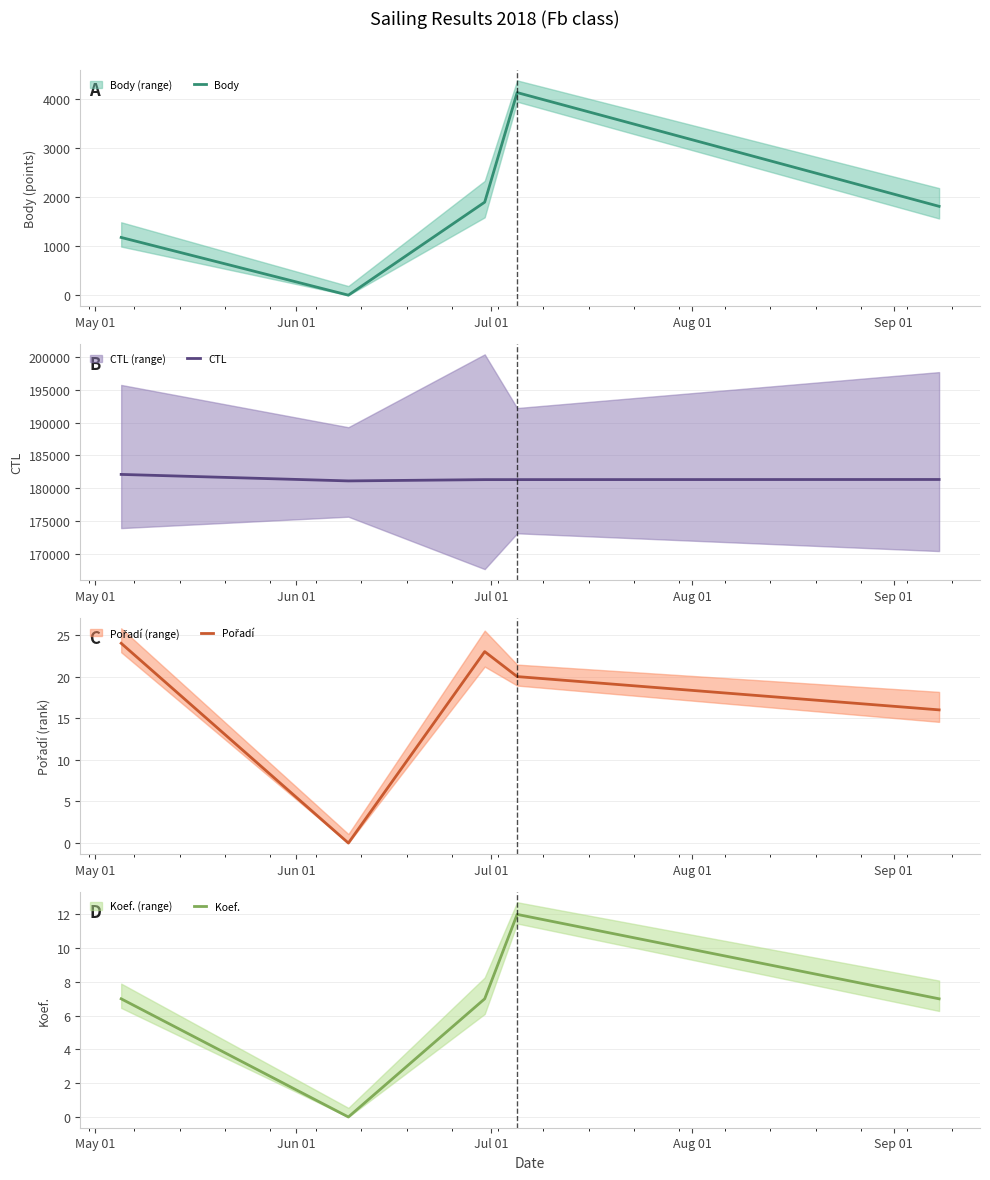

The Pořadí series shows 5 at Sep 01. True or false?

False